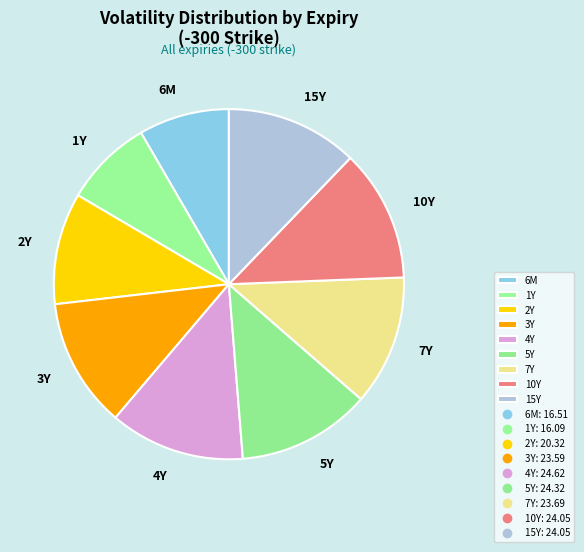

Between 3Y and 2Y, which is larger?

3Y